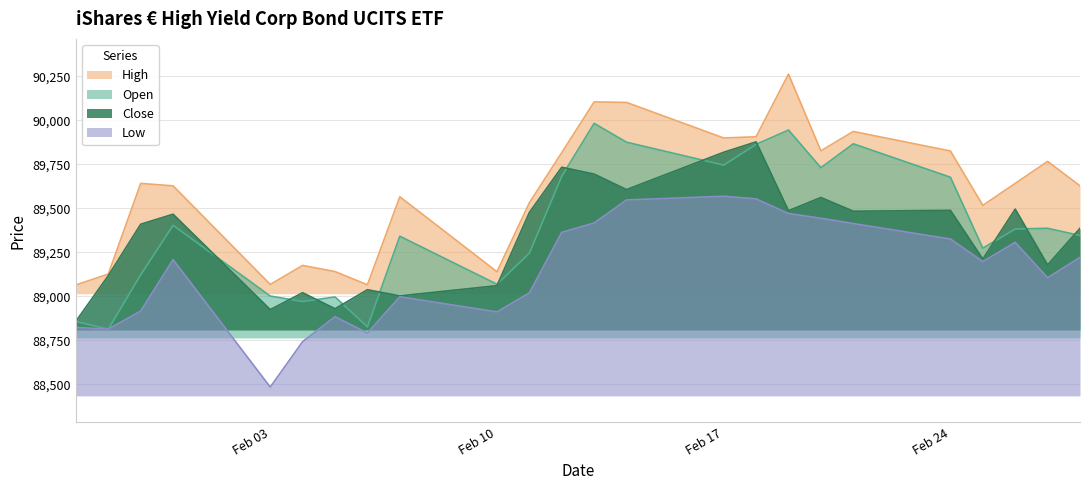

True or false: Close and Low intersect in this chart.

False